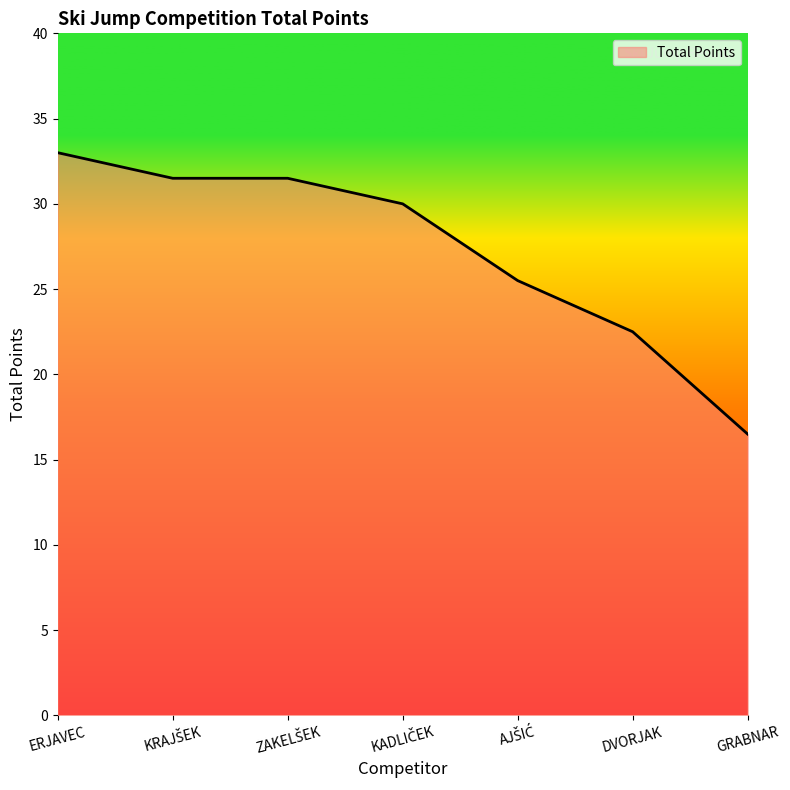

What is the approximate value at DVORJAK?

22.5